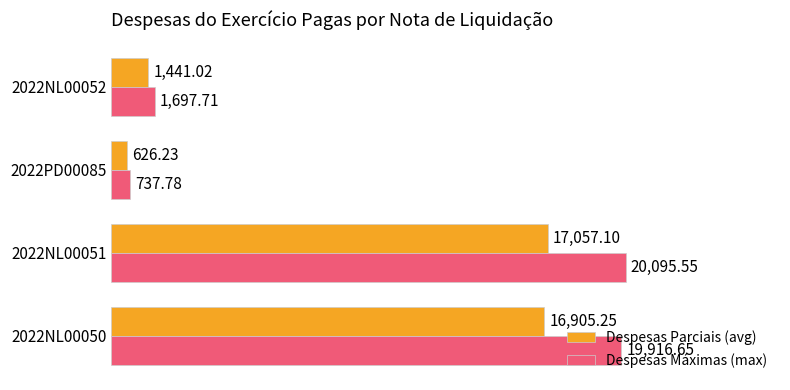

What are all the series names shown in the legend?

Despesas Parciais (avg), Despesas Máximas (max)